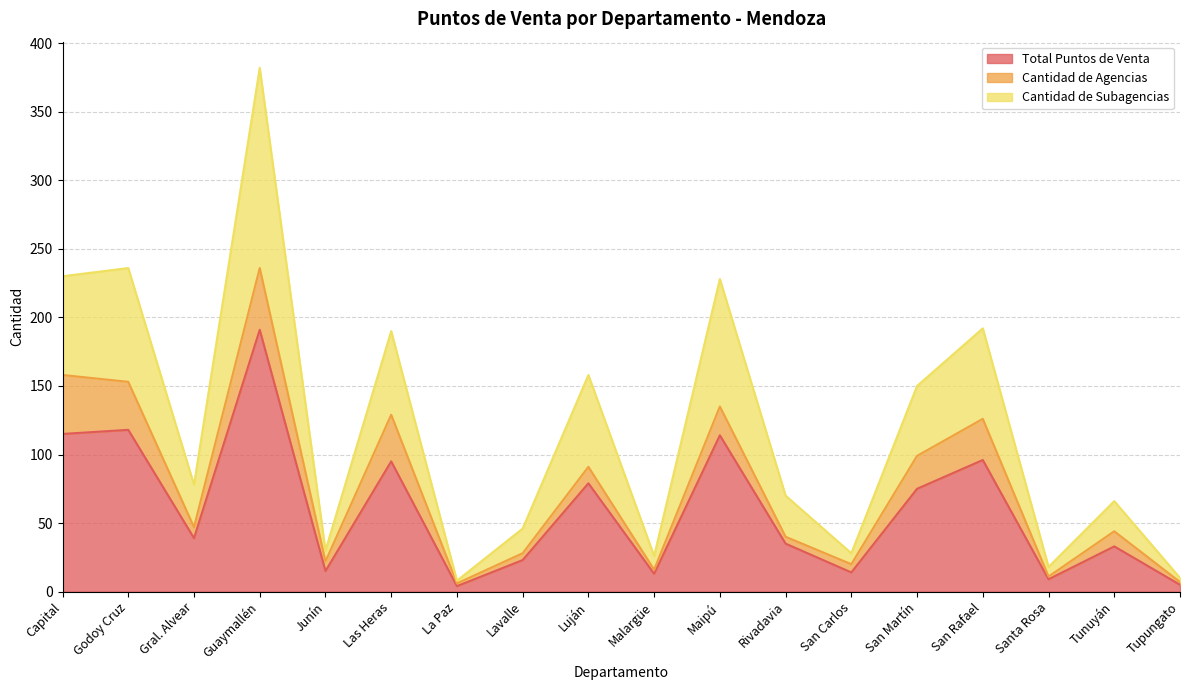

Is it true that Total Puntos de Venta equals 75 at San Martín?

True